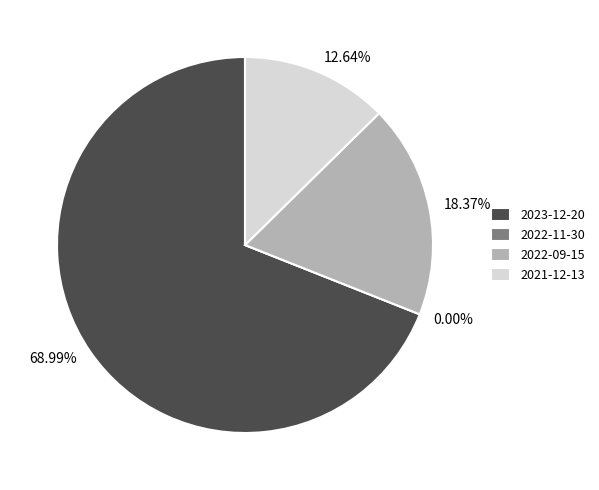

What is the total percentage of 2021-12-13 and 2022-11-30?

12.6%